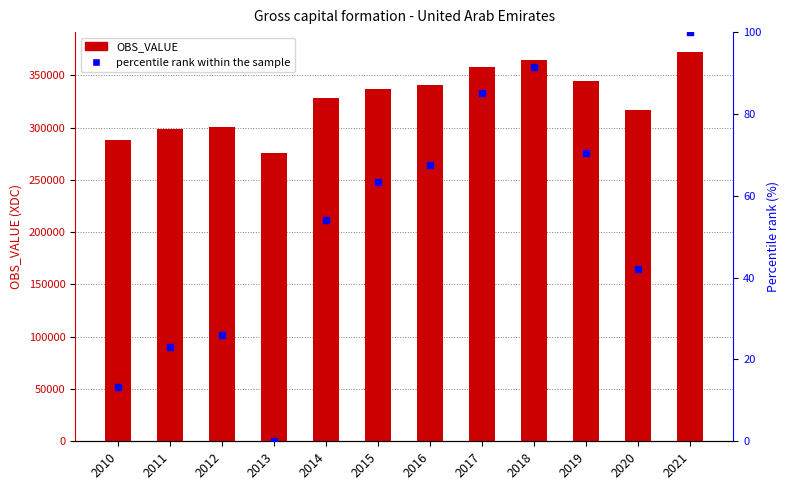

Which series contains the highest Y value?

Gross capital formation